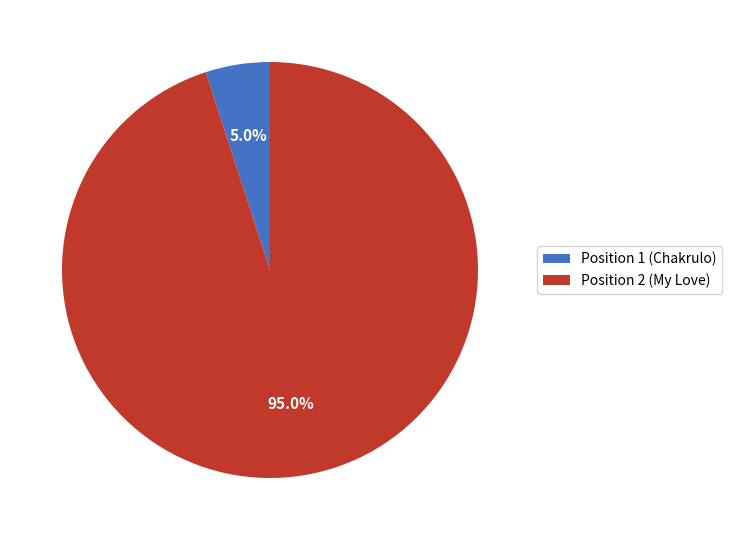

Rank the categories by value from highest to lowest.

Position 2 (My Love), Position 1 (Chakrulo)